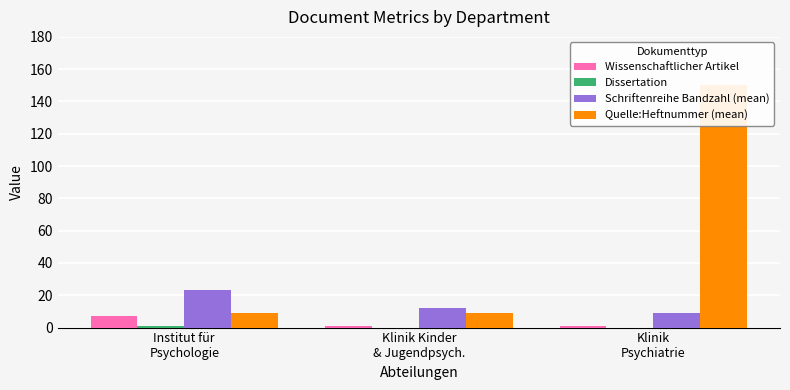

What is the difference between the maximum and minimum values in the Wissenschaftlicher Artikel series?

6.0